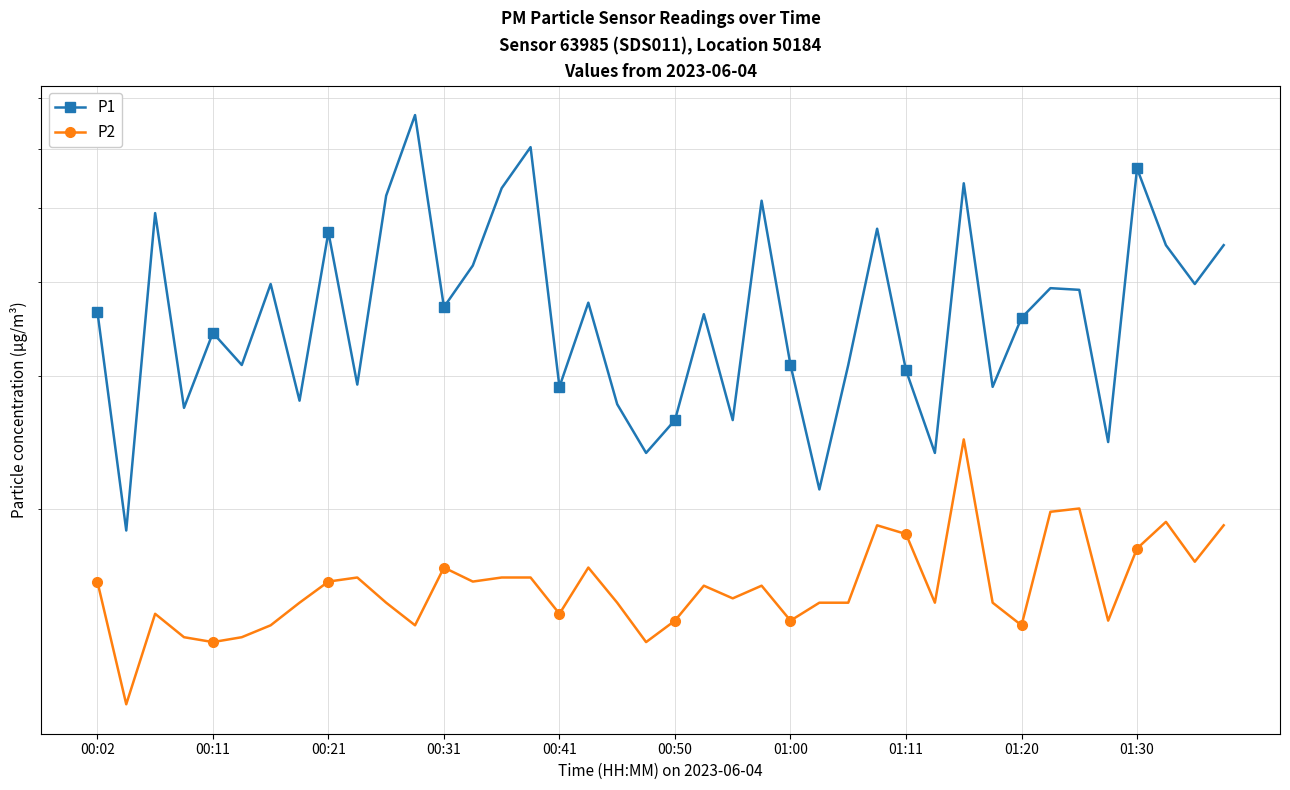

What is the difference between the maximum and minimum values in the P2 series?

1.4